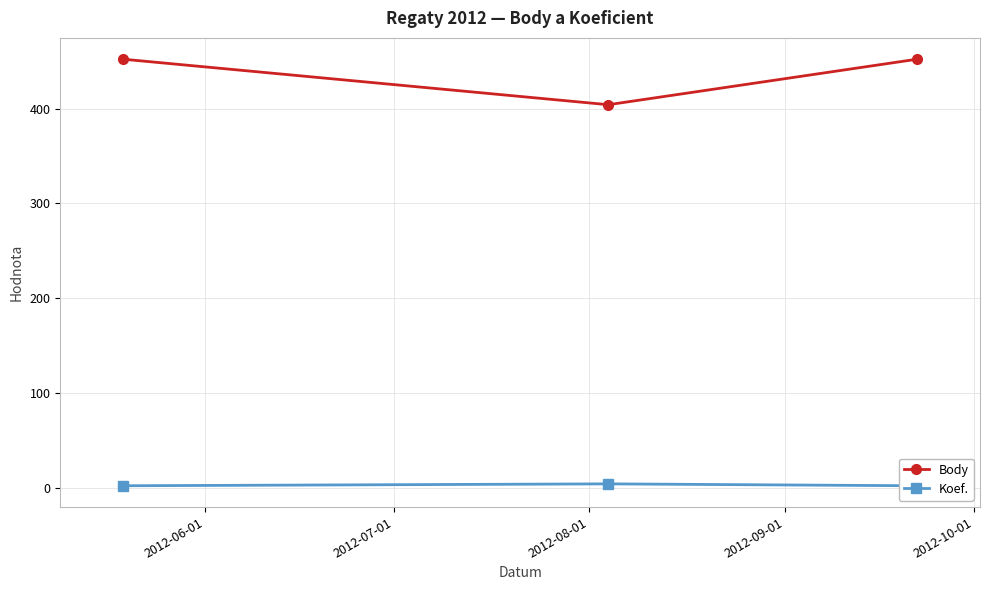

What is the maximum value shown in the chart?

452